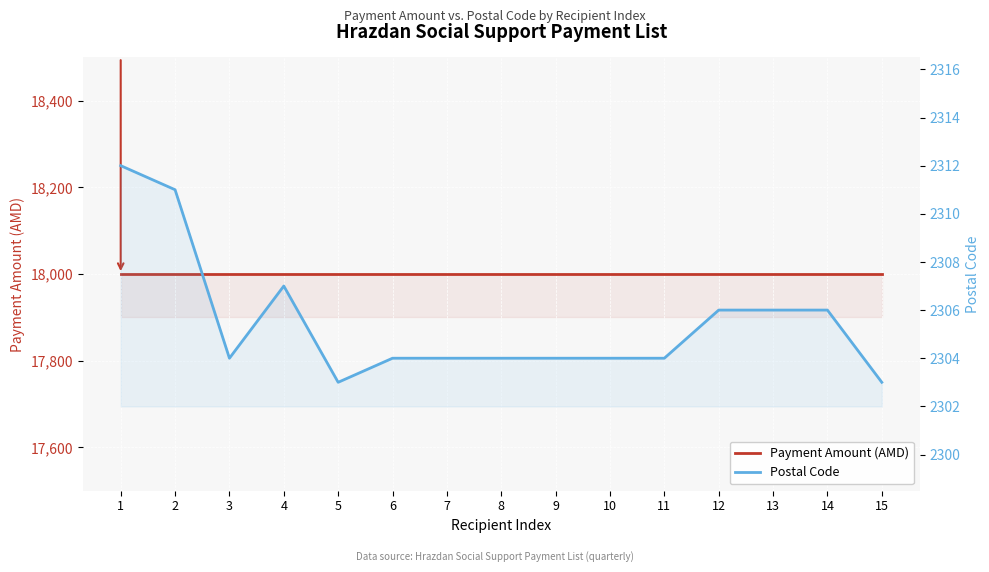

Which has a higher value, 6 or 3?

6